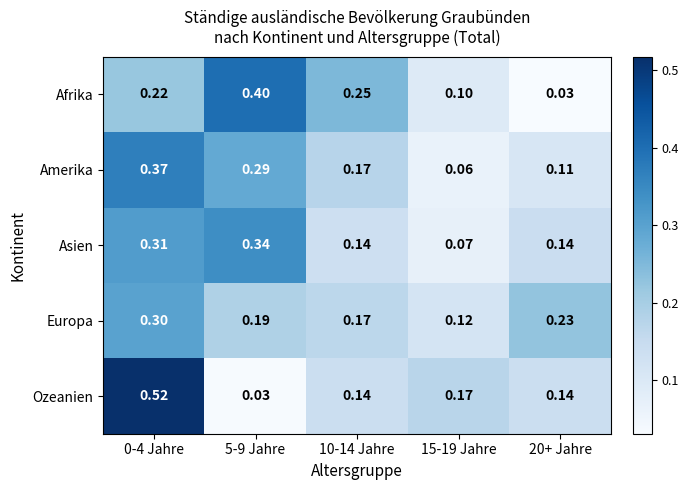

Rank the series by their maximum value, from highest to lowest.

Ozeanien, Afrika, Amerika, Asien, Europa